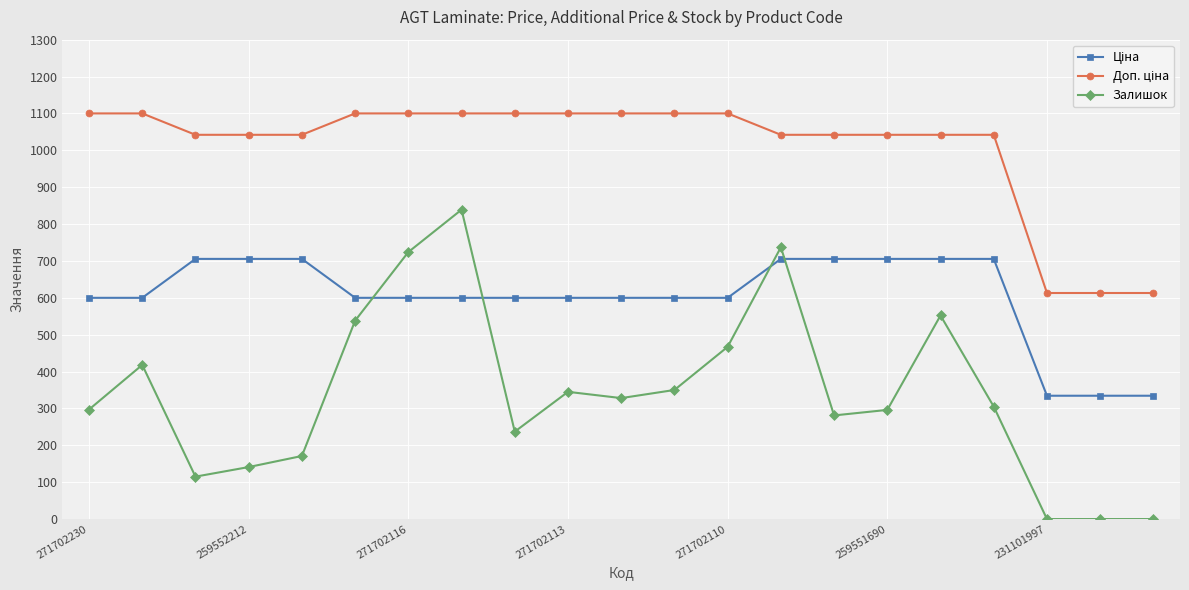

How many categories are shown in the chart?

21